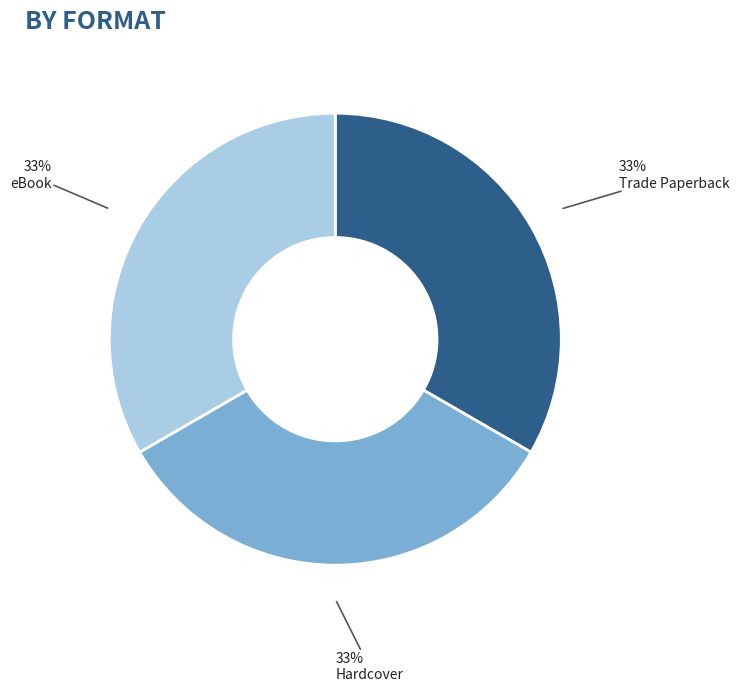

Is there a majority slice in this chart?

No